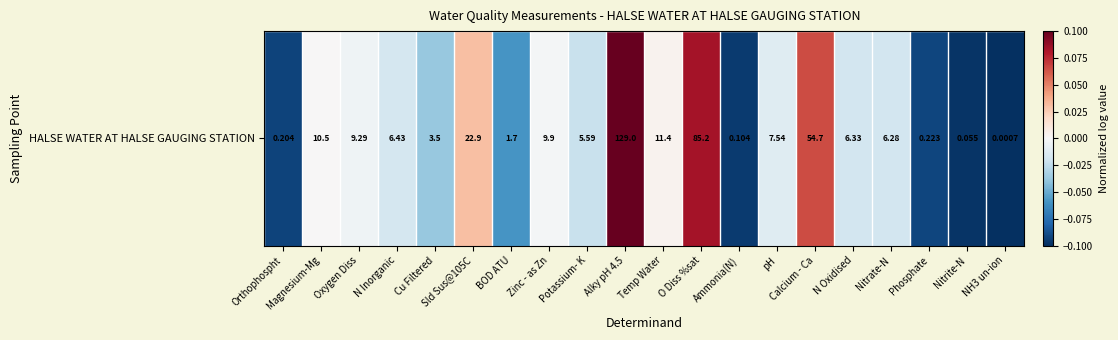

Rank the categories by value from lowest to highest.

NH3 un-ion, Nitrite-N, Ammonia(N), Orthophospht, Phosphate, BOD ATU, Cu Filtered, Potassium- K, Nitrate-N, N Oxidised, N Inorganic, pH, Oxygen Diss, Zinc - as Zn, Magnesium-Mg, Temp Water, Sld Sus@105C, Calcium - Ca, O Diss %sat, Alky pH 4.5